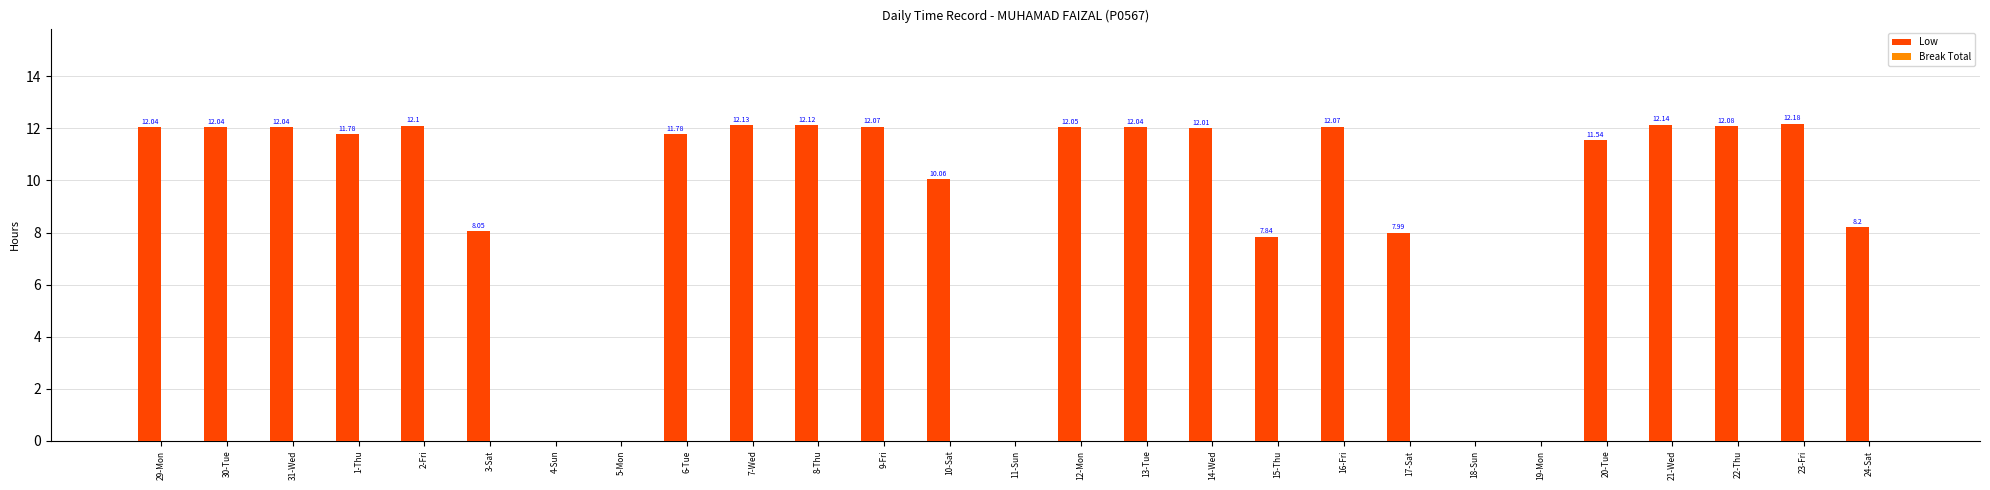

What is the change in value from 8-Thu to 15-Thu?

-4.3